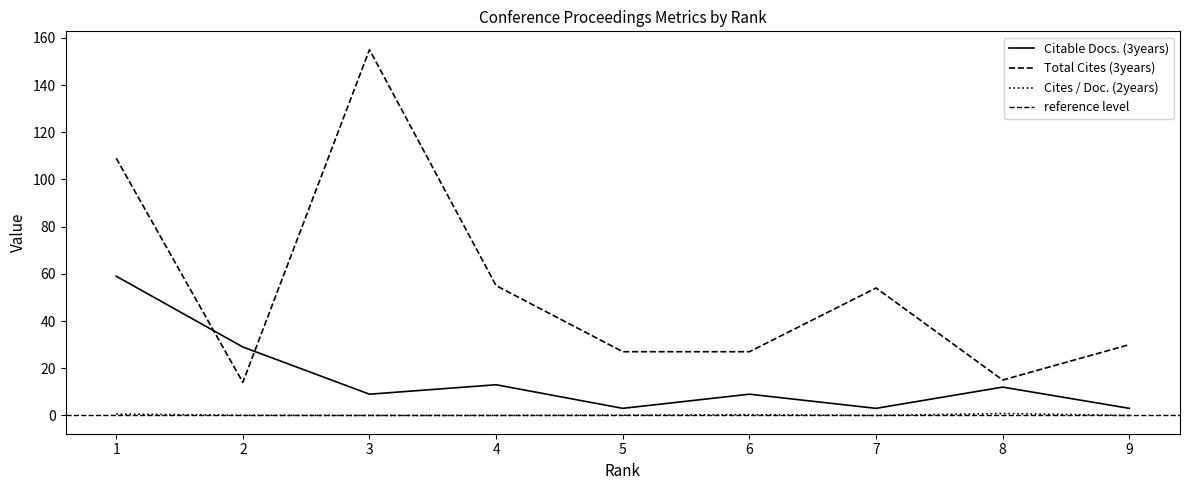

Is it true that Citable Docs. (3years) equals 2.3 at 3?

False